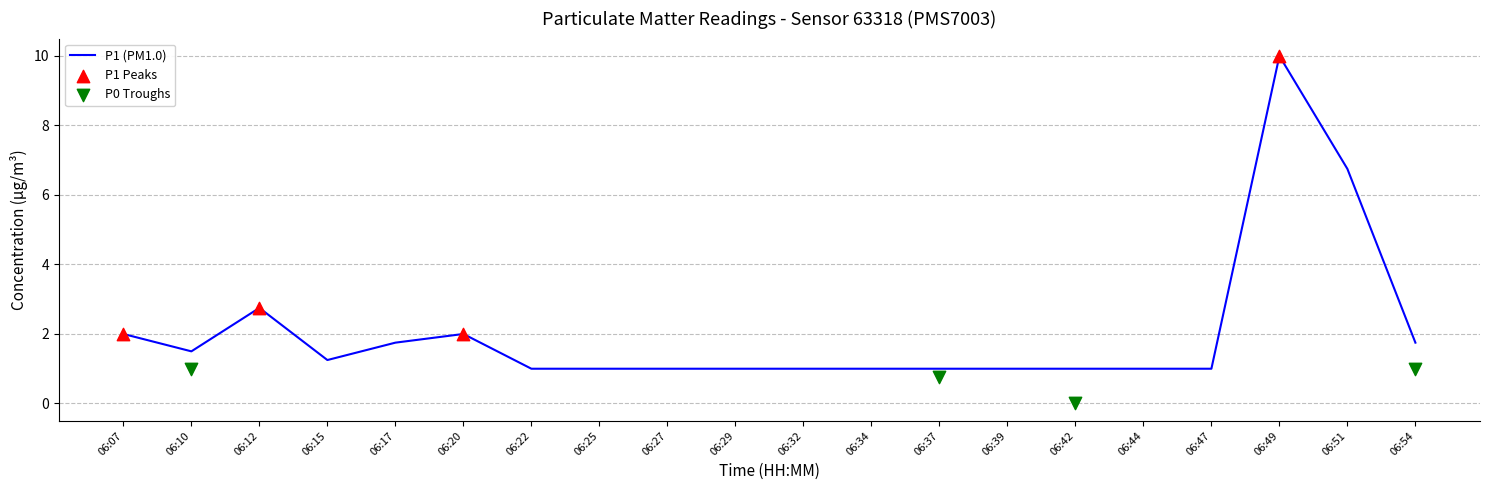

At which category is the sum across all series the highest?

06:49